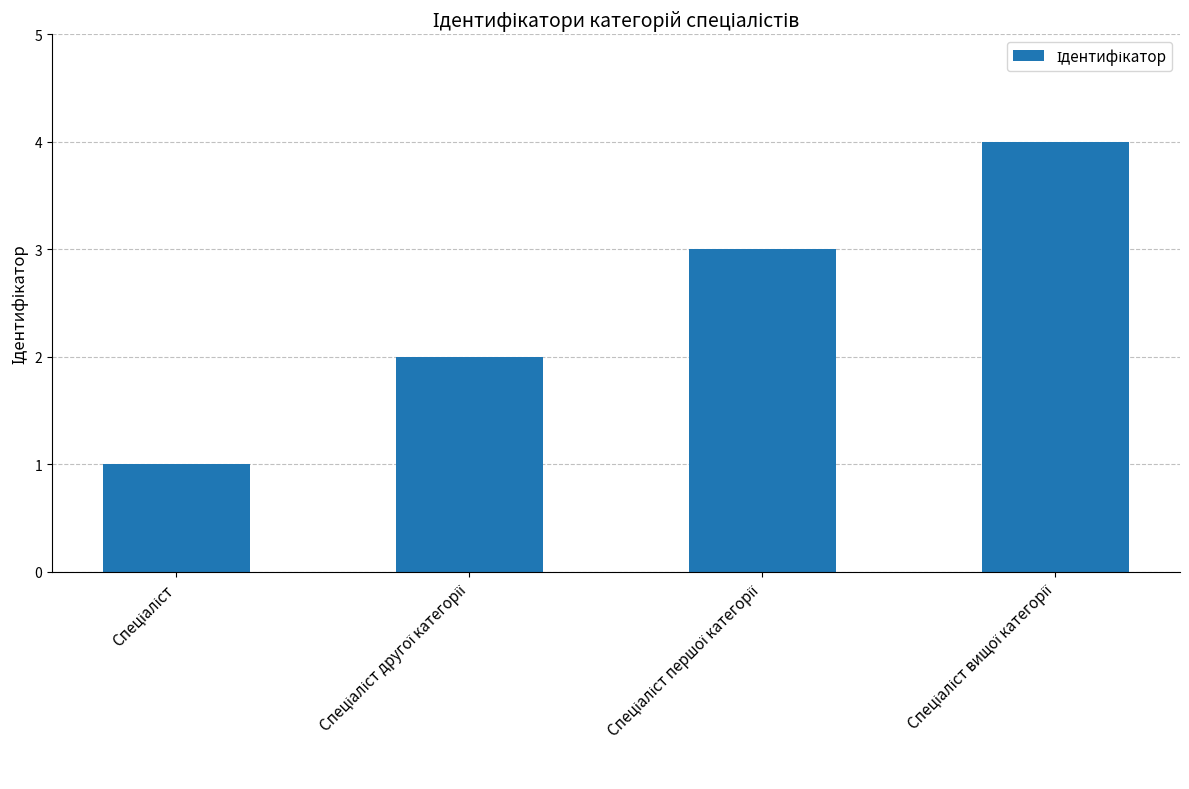

What is the difference between the maximum and minimum values?

3